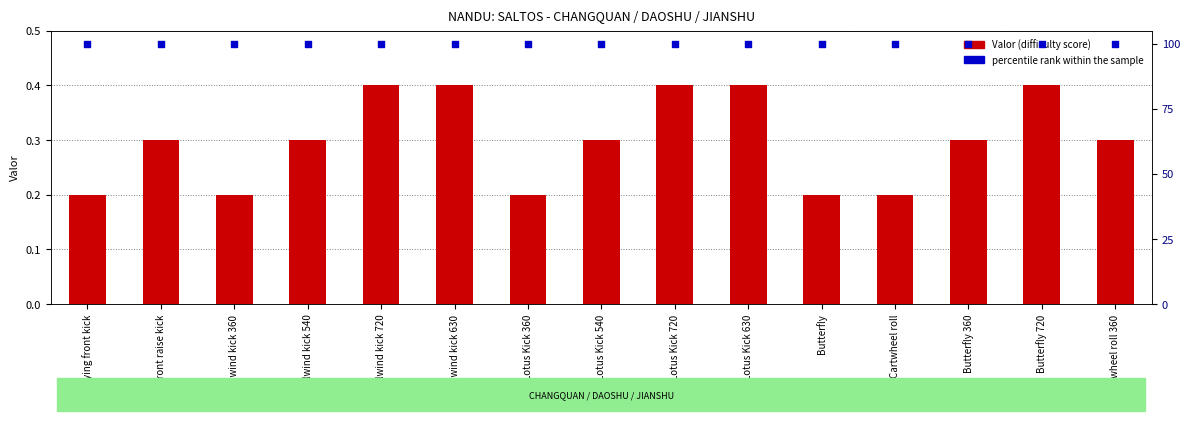

Which series has the largest total across all categories?

percentile rank within the sample